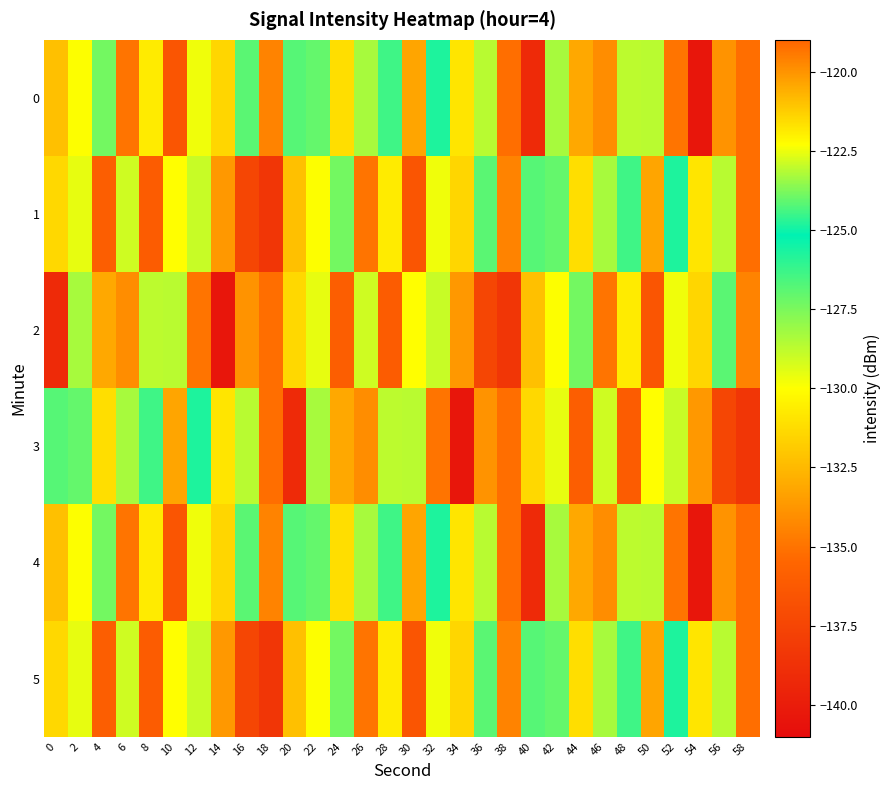

How many data points does each series have?

30